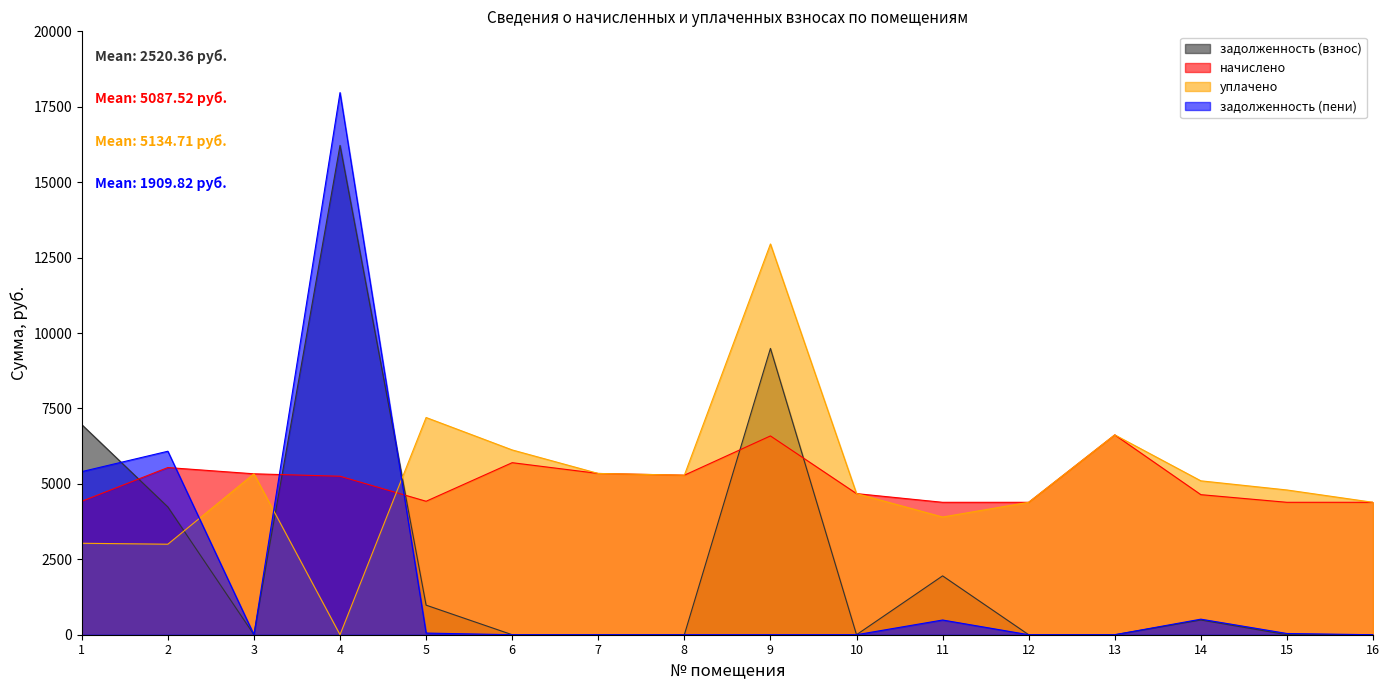

At which category is the sum across all series the highest?

4